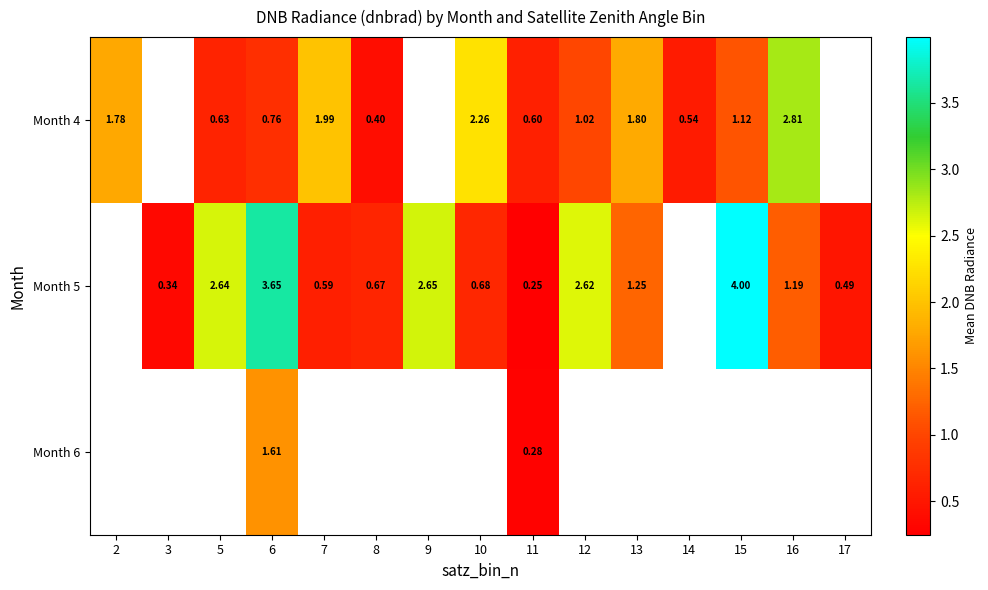

Which has a higher value, 14 or 7?

7